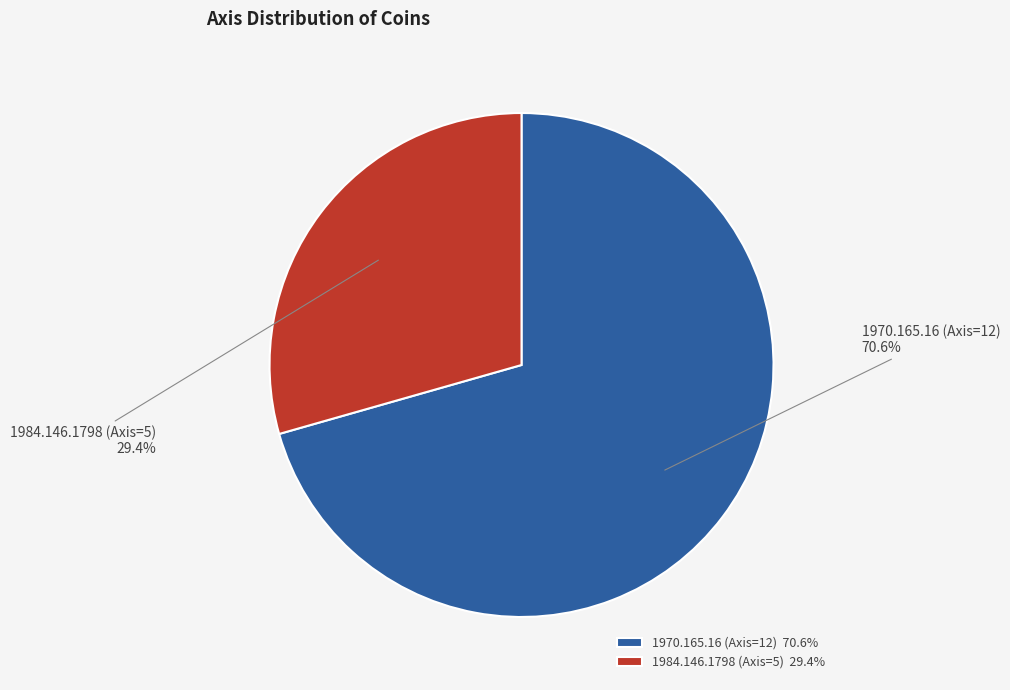

Count the number of slices in the pie.

2